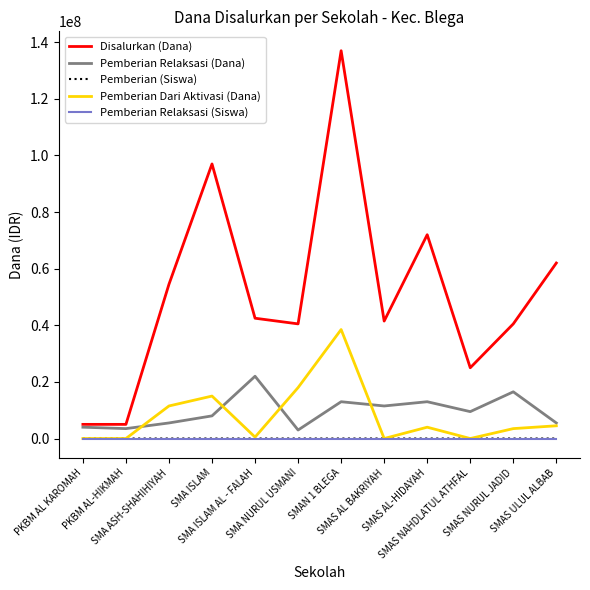

True or false: Pemberian (Siswa) and Disalurkan (Dana) intersect in this chart.

False